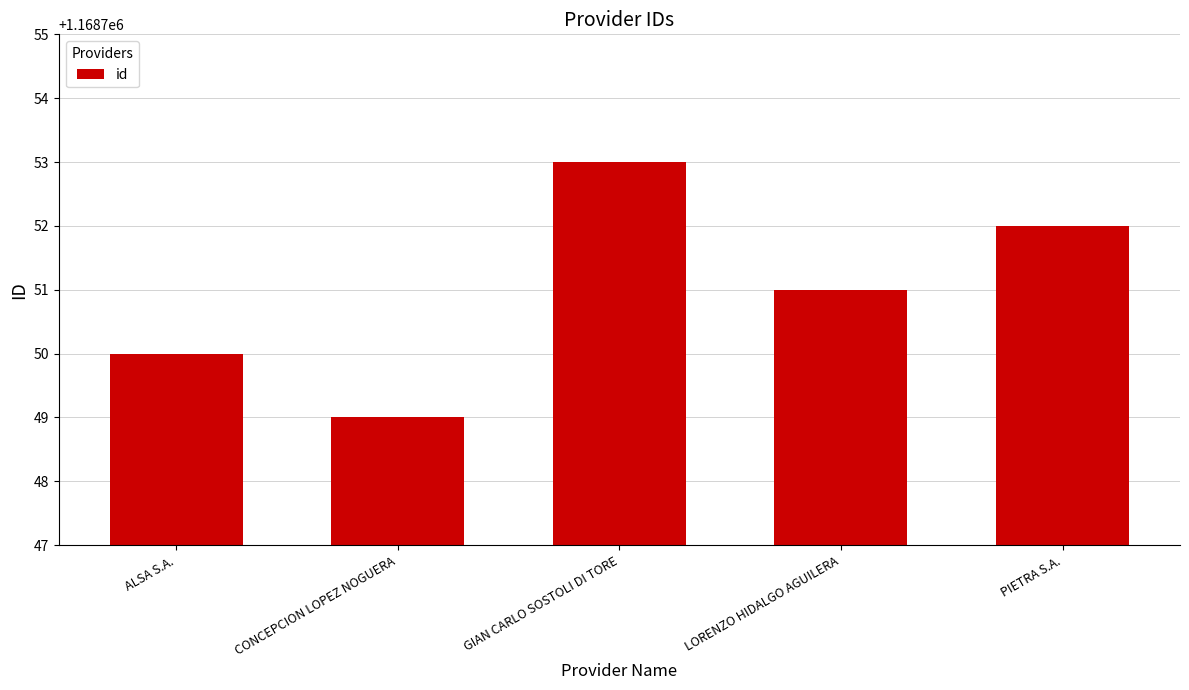

Reading left to right, extract all data points from this chart.

ALSA S.A.=1168750	CONCEPCION LOPEZ NOGUERA=1168749	GIAN CARLO SOSTOLI DI TORE=1168753	LORENZO HIDALGO AGUILERA=1168751	PIETRA S.A.=1168752